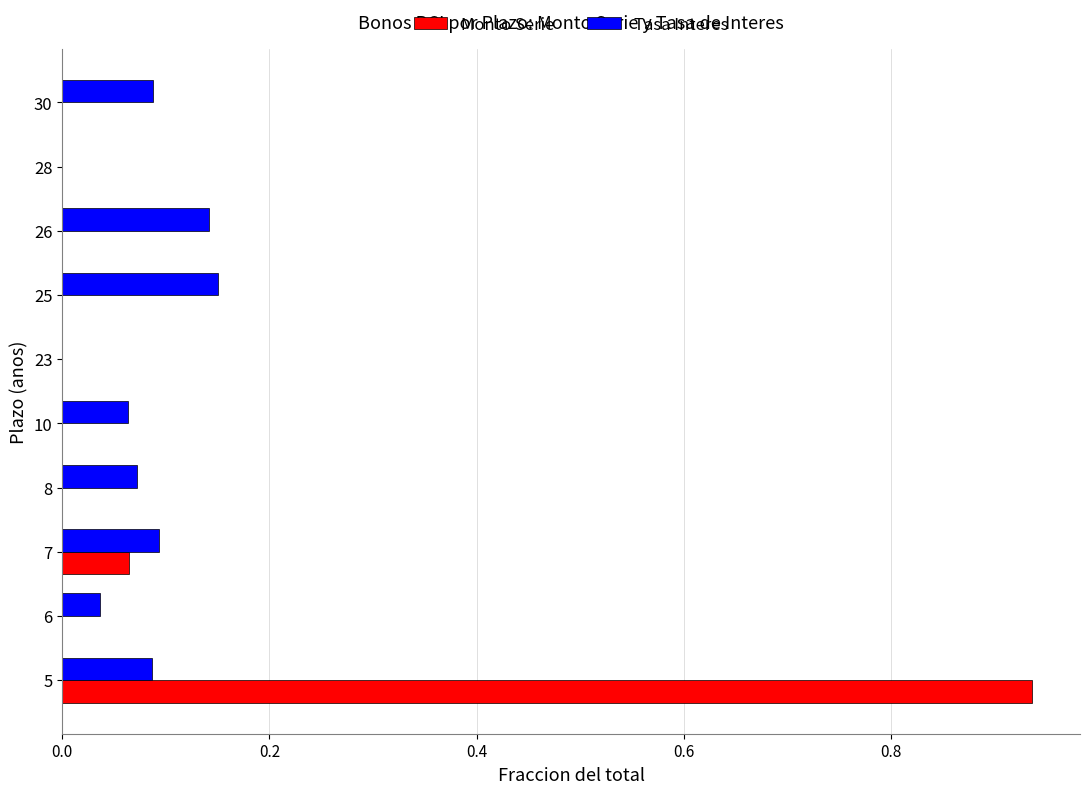

Is the value of Tasa Interes at 7 greater than the value of Monto Serie at 7?

Yes